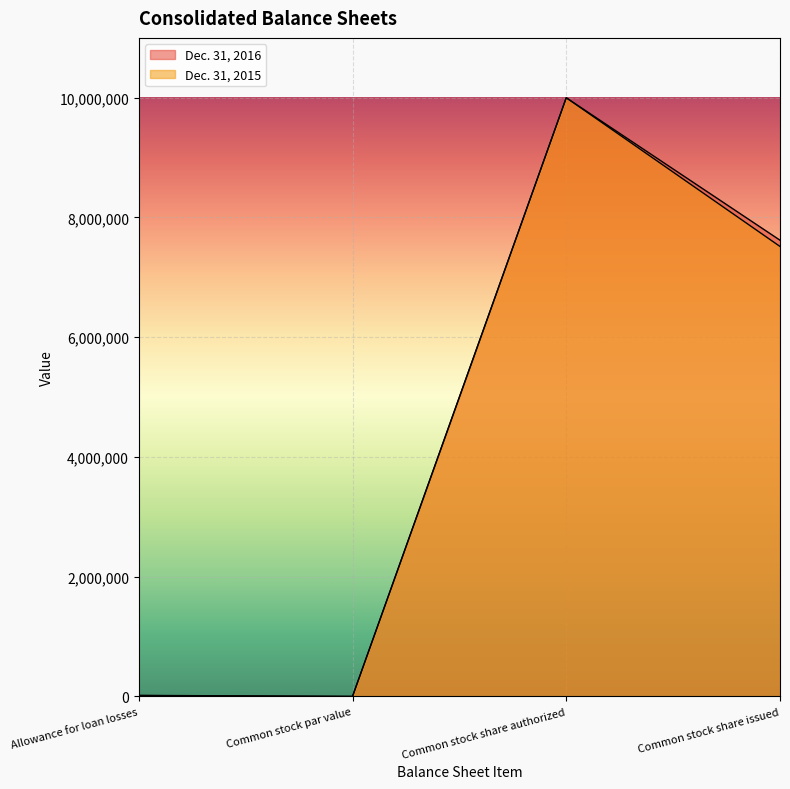

At which category is the sum across all series the highest?

Common stock share authorized